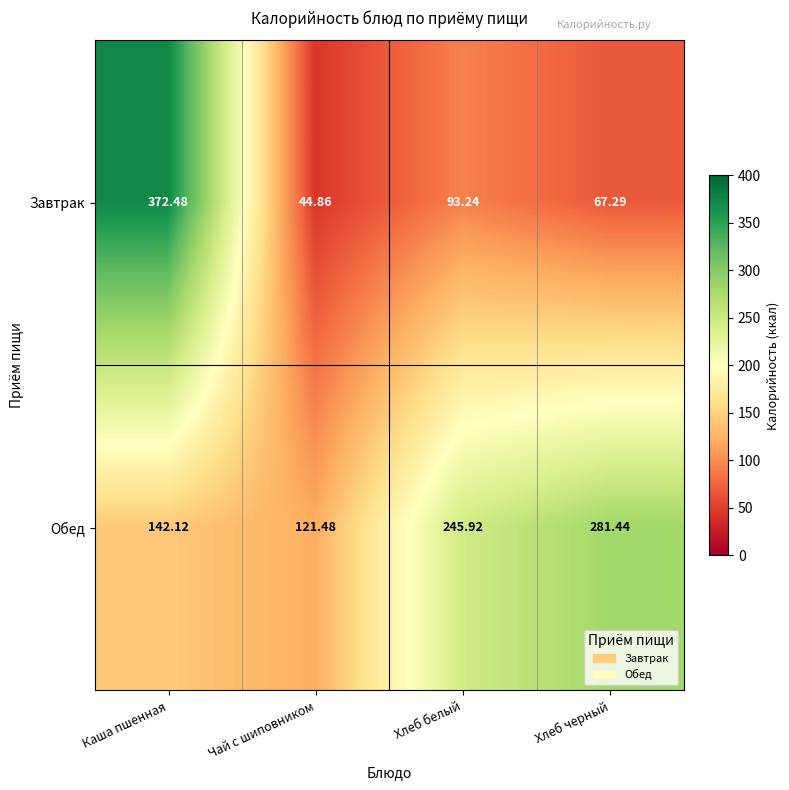

What is the maximum value shown in the chart?

372.5